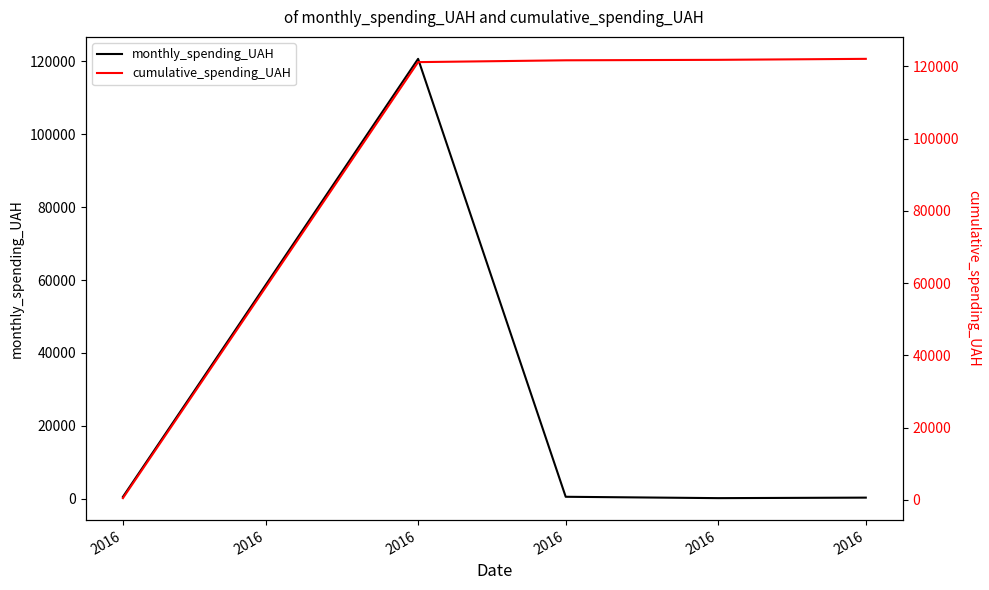

At how many categories does at least one series exceed 31477?

4